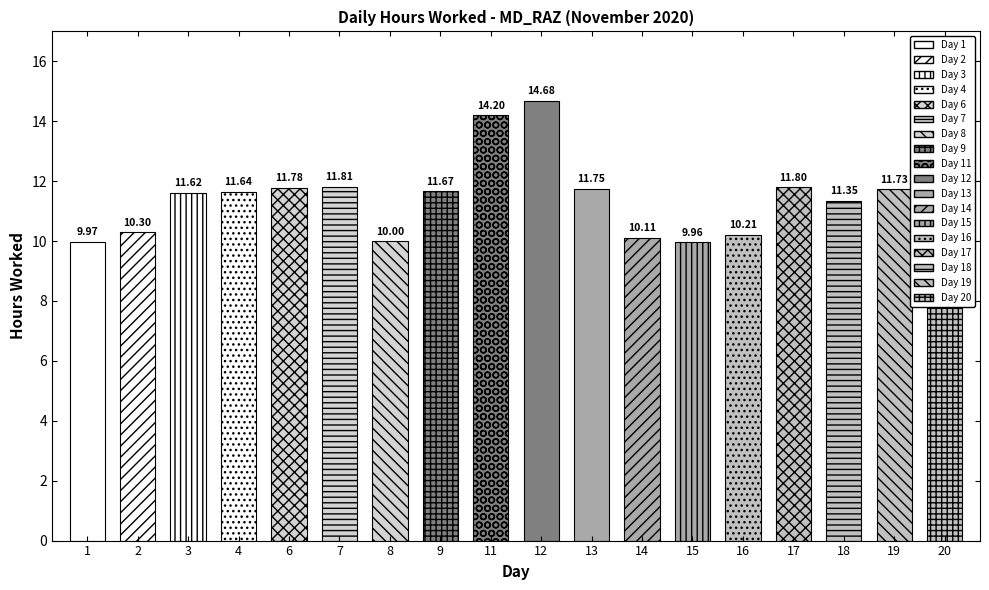

Does the chart contain stacked bars?

No